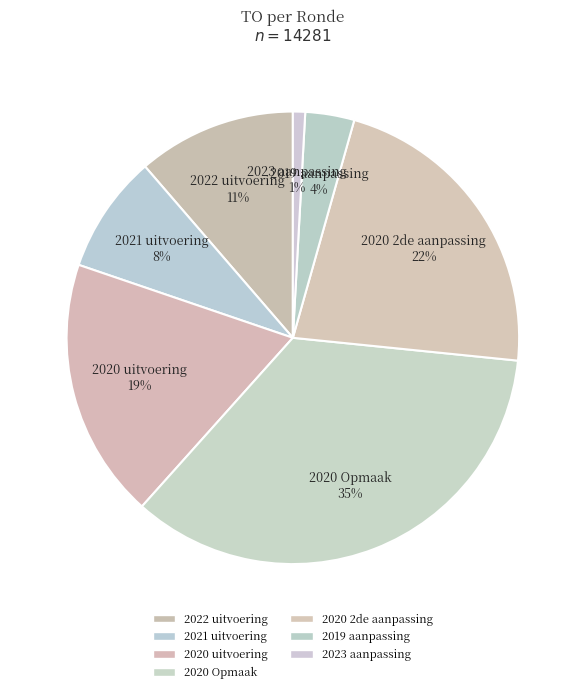

To the nearest percent, what percentage of the pie is 2023 aanpassing?

1%